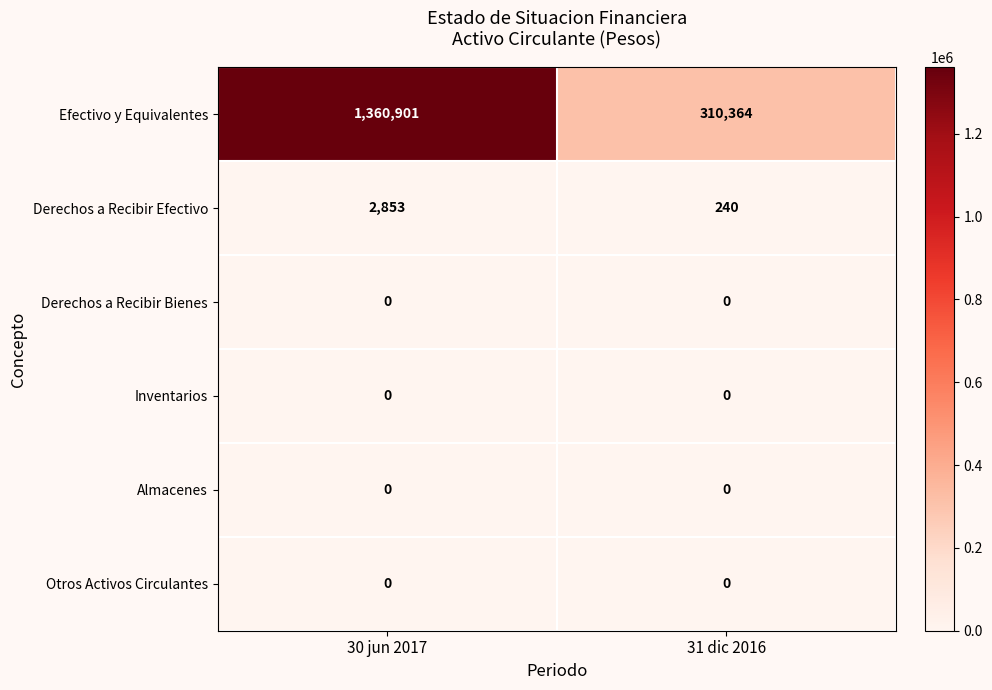

At which category is the sum across all series the highest?

30 jun 2017